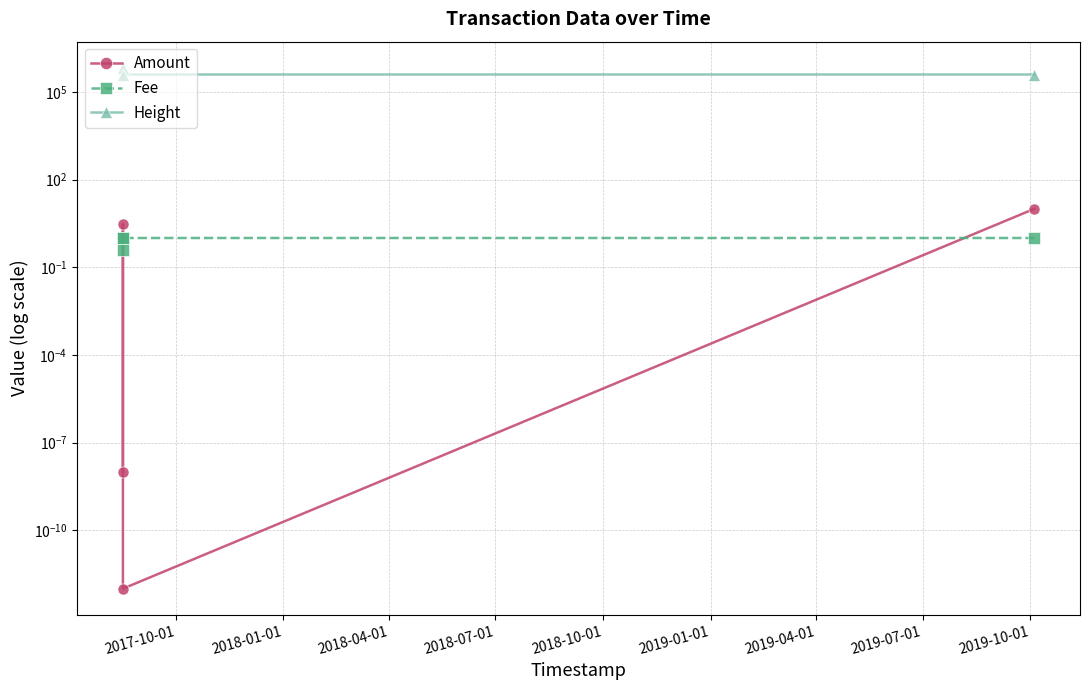

What is the approximate value of Height at 2018-01-01?

393465.0